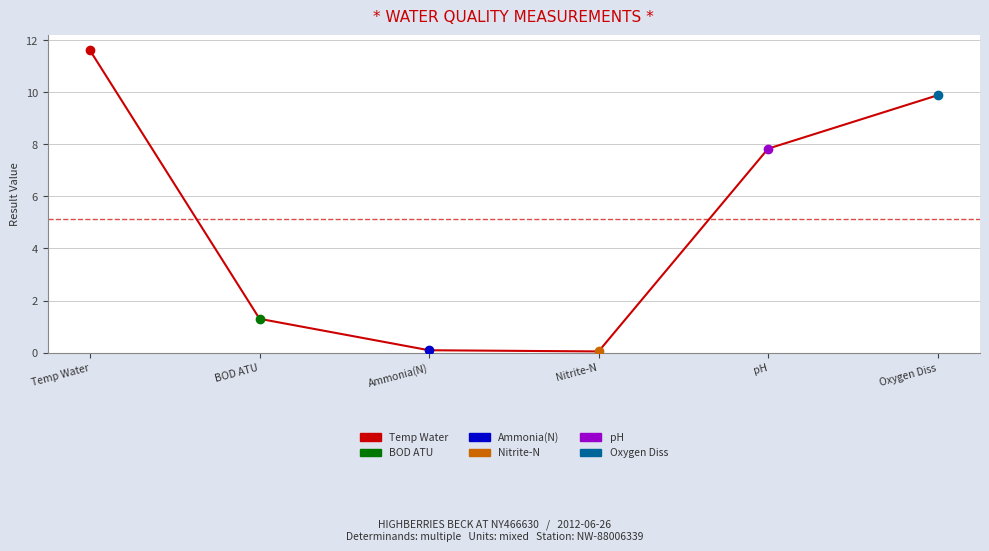

At which label does the data first exceed 7?

Temp Water